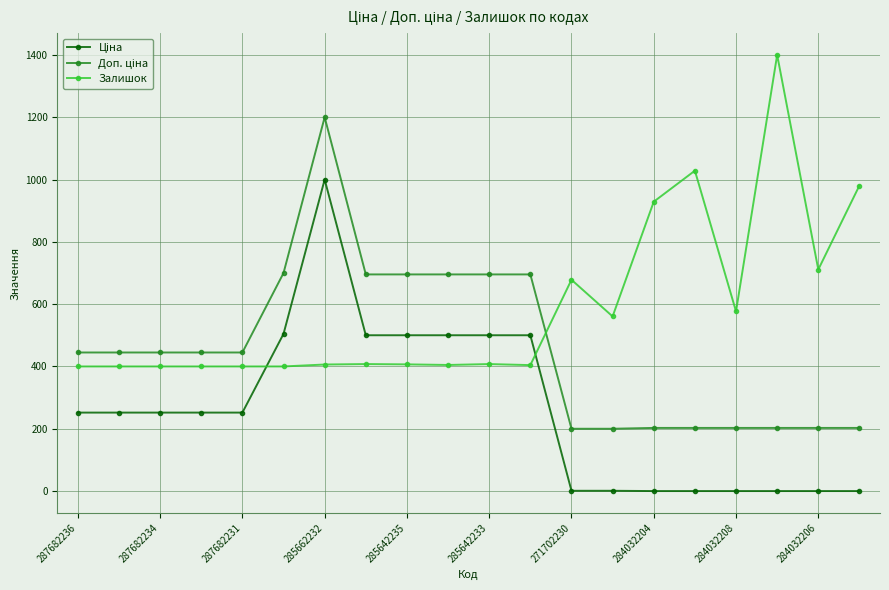

What is the lowest value of the Залишок series?

400.0